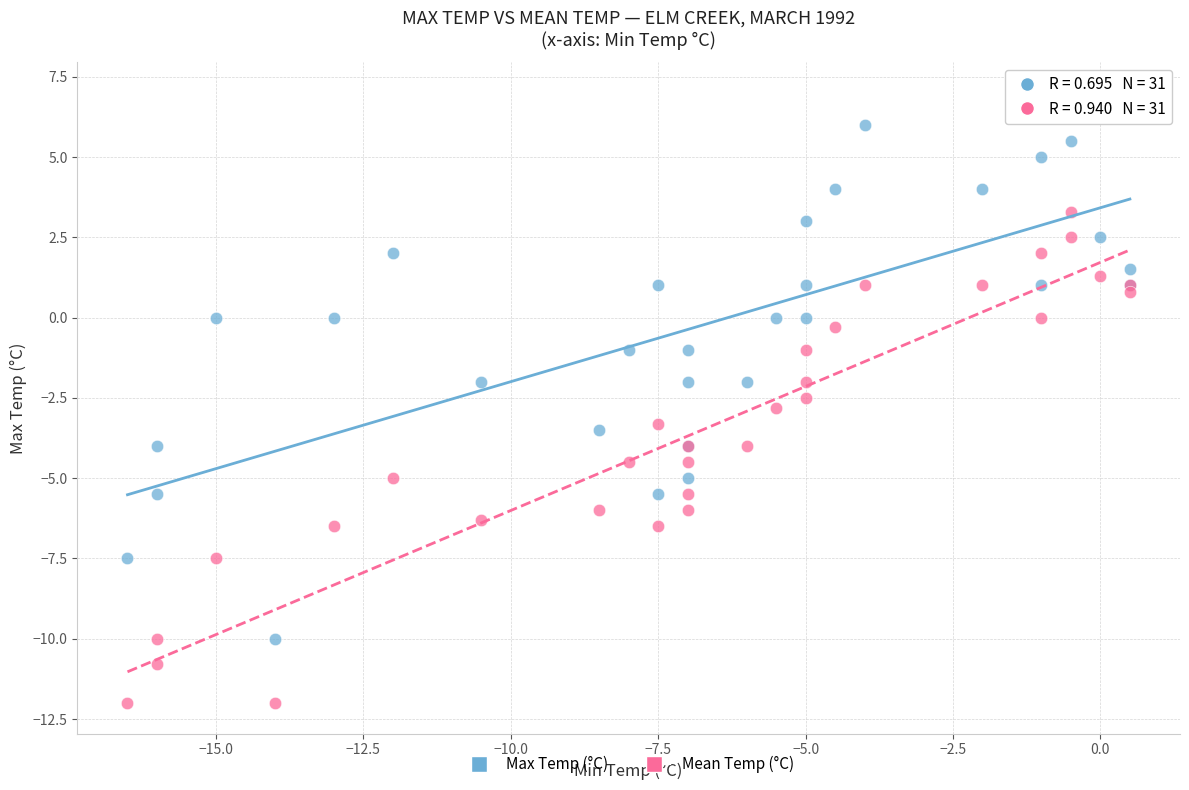

Which series contains the highest Y value?

Max Temp (°C)